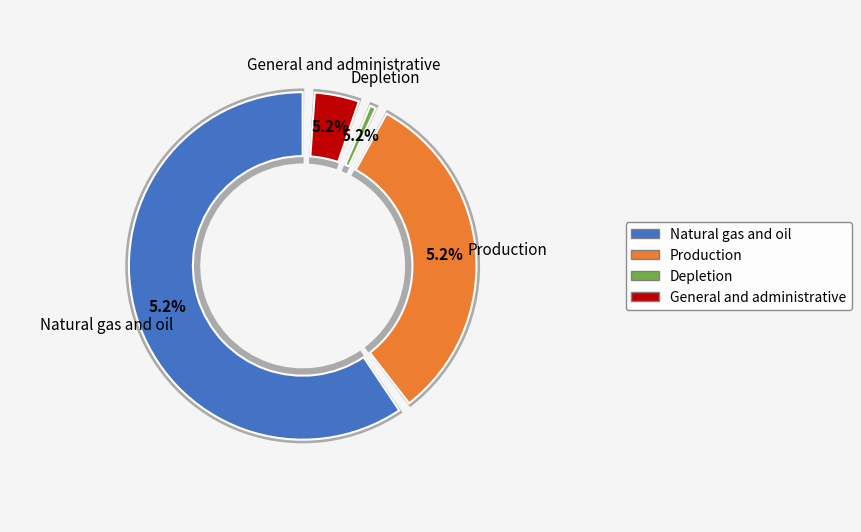

To the nearest percent, what is the difference between the largest and smallest slice percentages?

59%